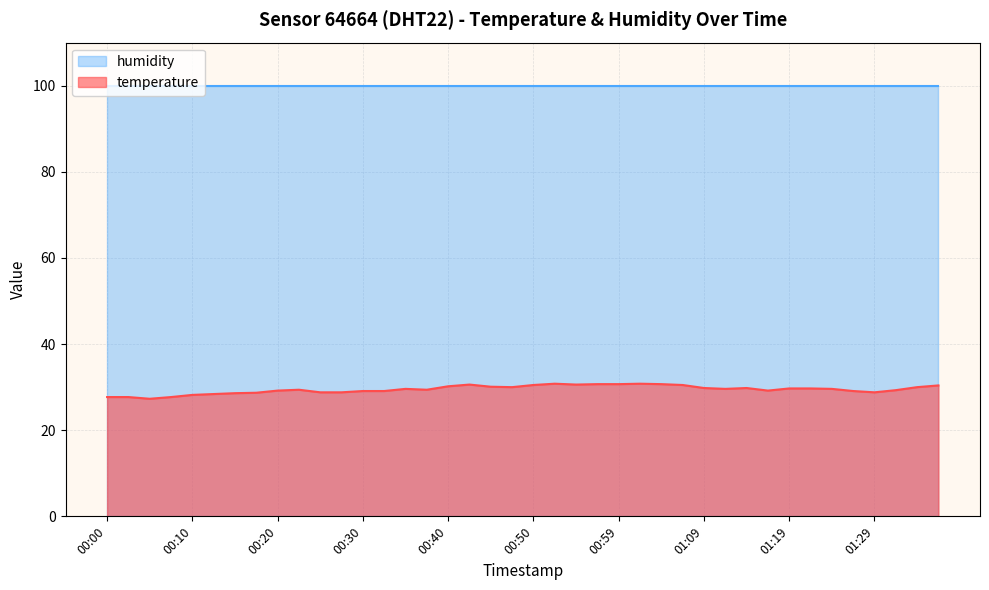

Reading left to right, what are all the values shown in this chart?

00:00=27.7	00:03=27.7	00:05=27.3	00:08=27.7	00:10=28.2	00:13=28.4	00:15=28.6	00:18=28.7	00:20=29.2	00:22=29.4	00:25=28.8	00:27=28.8	00:30=29.1	00:32=29.1	00:35=29.6	00:37=29.4	00:40=30.2	00:42=30.6	00:45=30.1	00:47=30.0	00:50=30.5	00:52=30.8	00:55=30.6	00:57=30.7	00:59=30.7	01:02=30.8	01:04=30.7	01:07=30.5	01:09=29.8	01:12=29.6	01:14=29.8	01:17=29.2	01:19=29.7	01:22=29.7	01:24=29.6	01:26=29.1	01:29=28.8	01:31=29.3	01:34=30.0	01:36=30.4